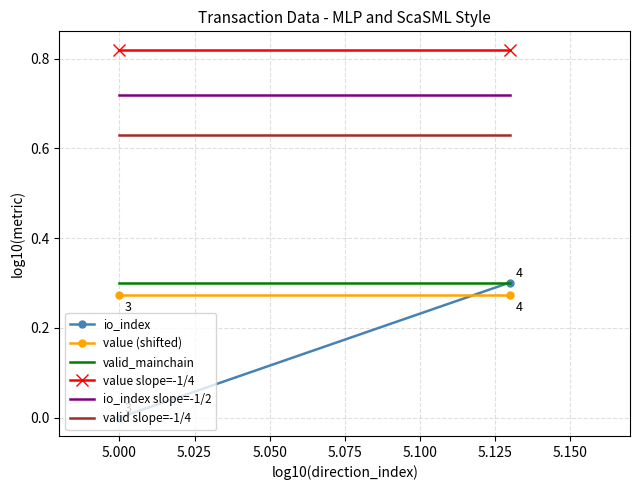

Is it true that io_index slope=-1/2 equals 0.7 at 5.000?

True